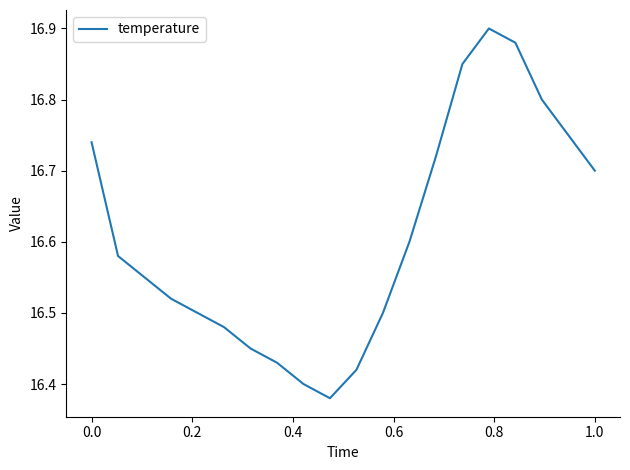

What is the difference between the maximum and minimum values?

0.5